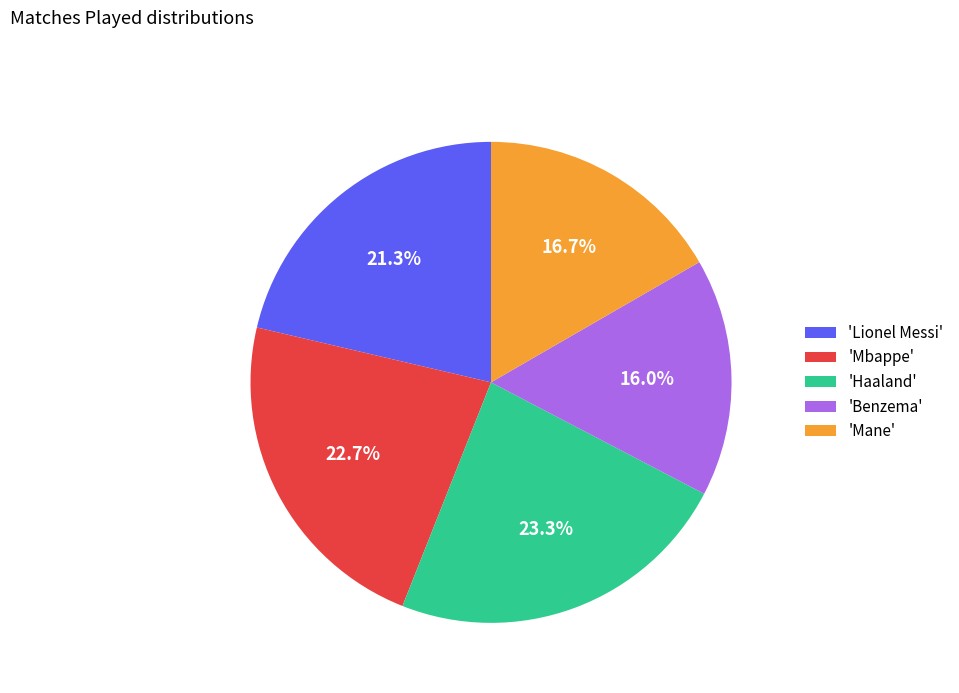

Rank the categories by value from lowest to highest.

'Benzema', 'Mane', 'Lionel Messi', 'Mbappe', 'Haaland'